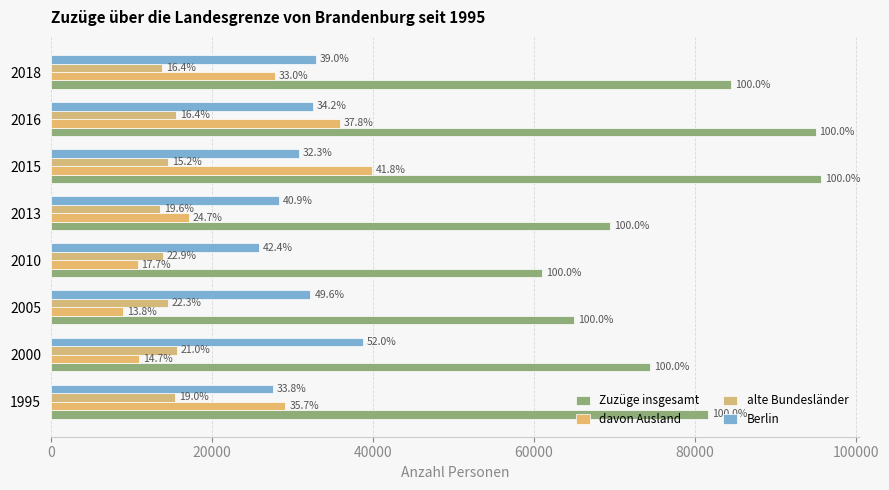

What position from the left is 100000?

6